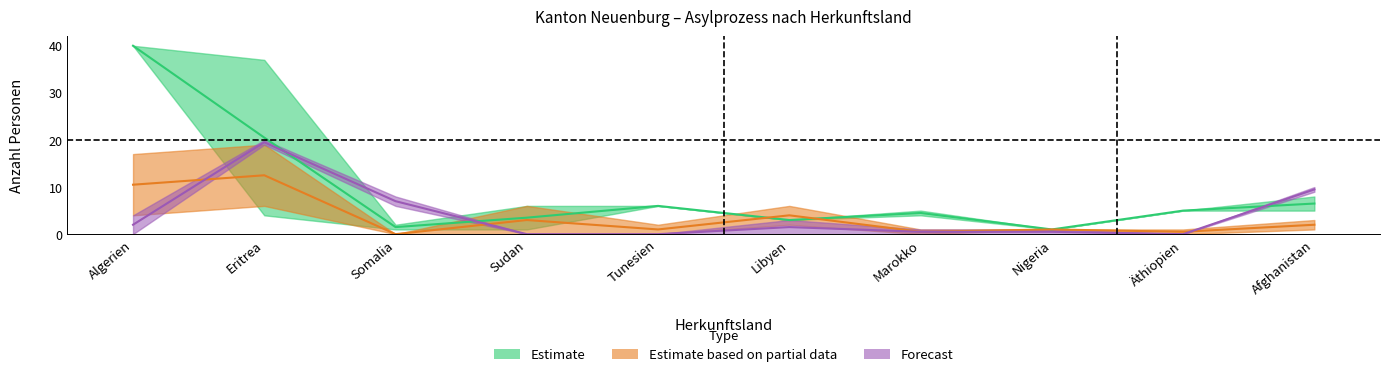

What position from the right is Nigeria?

3